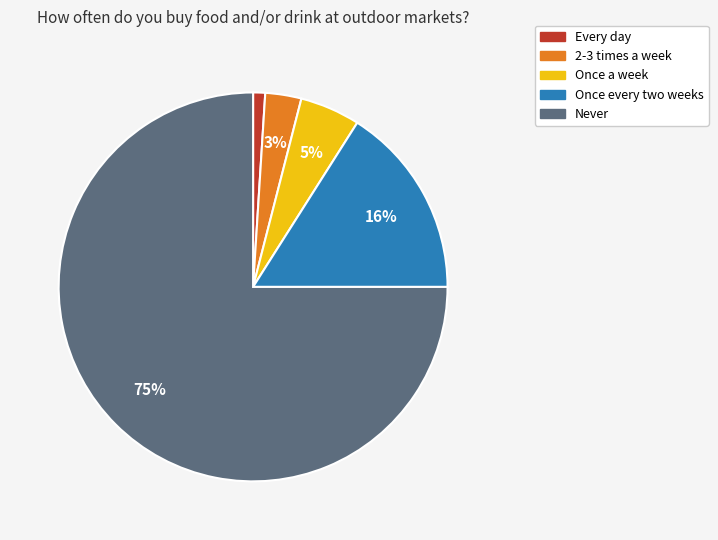

Which category has the smallest portion of the pie?

Every day